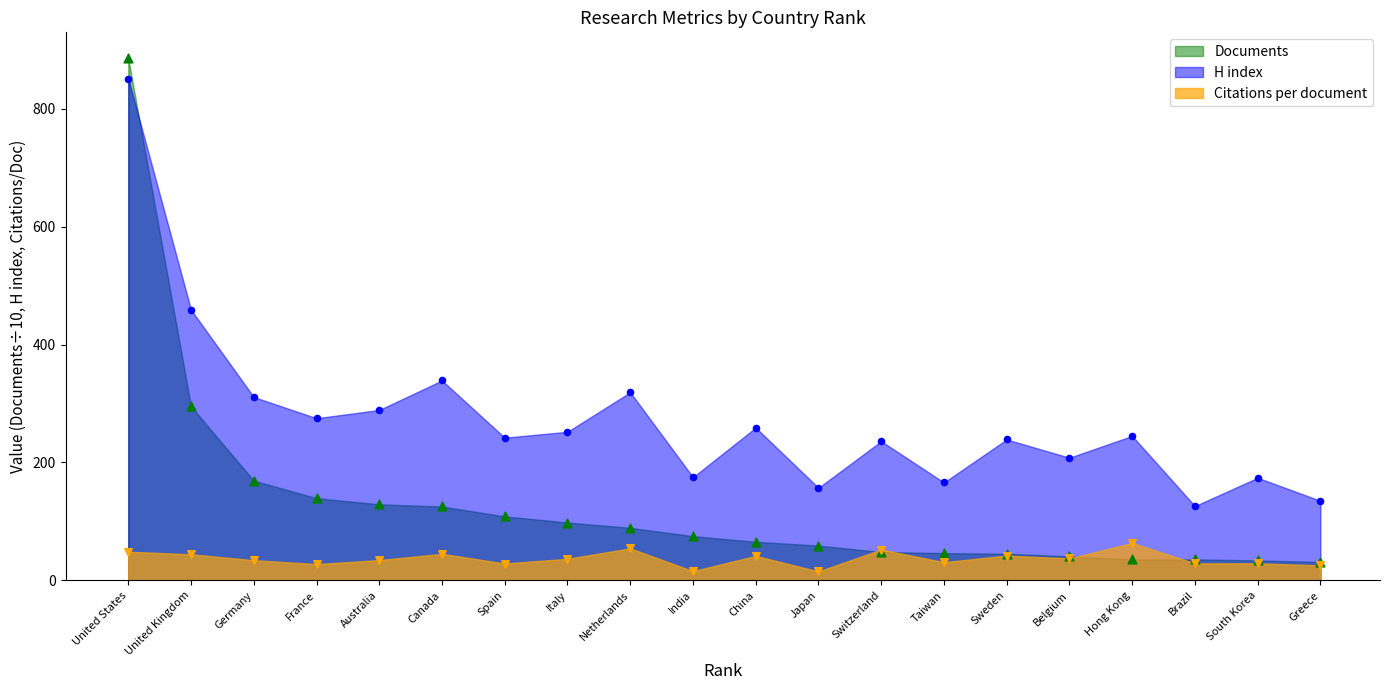

At how many categories does at least one series exceed 864?

1